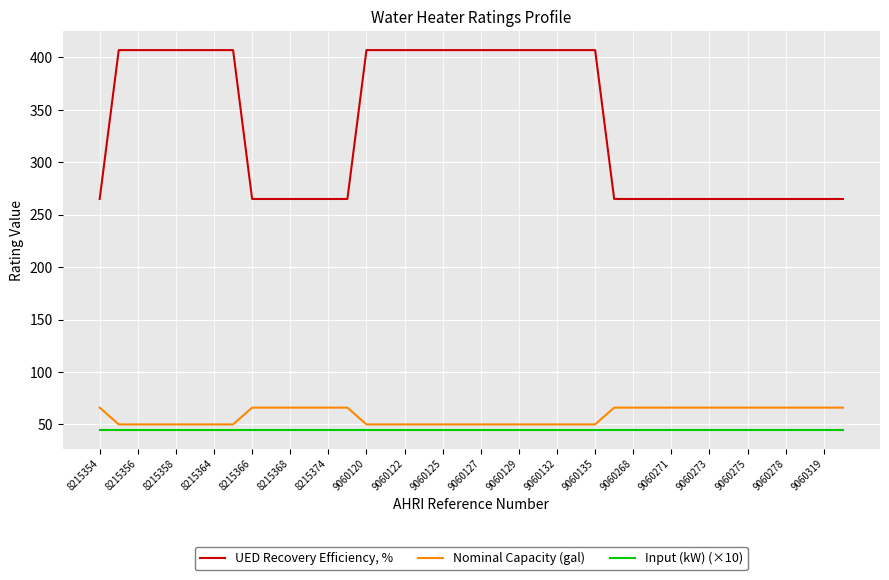

What is the smallest value displayed?

45